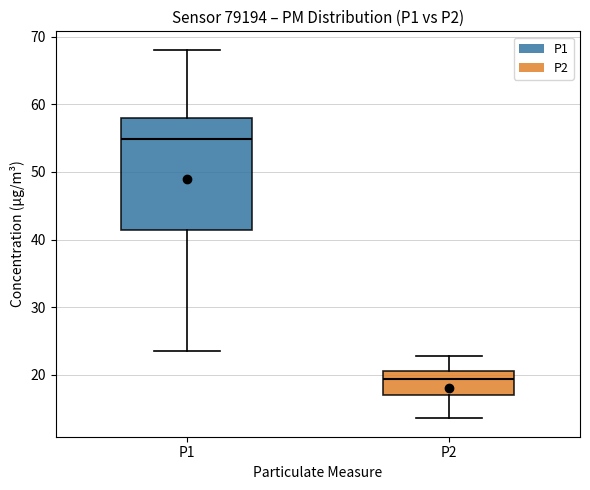

Reading left to right, read every box against the y-axis: the position of its median line, the range the box covers, and the ends of its whiskers. The values are not printed on the chart, so give them approximately, as read against the axis.

P1: median 55, box 41 to 58, whiskers 23 to 68
P2: median 19, box 17 to 21, whiskers 14 to 23